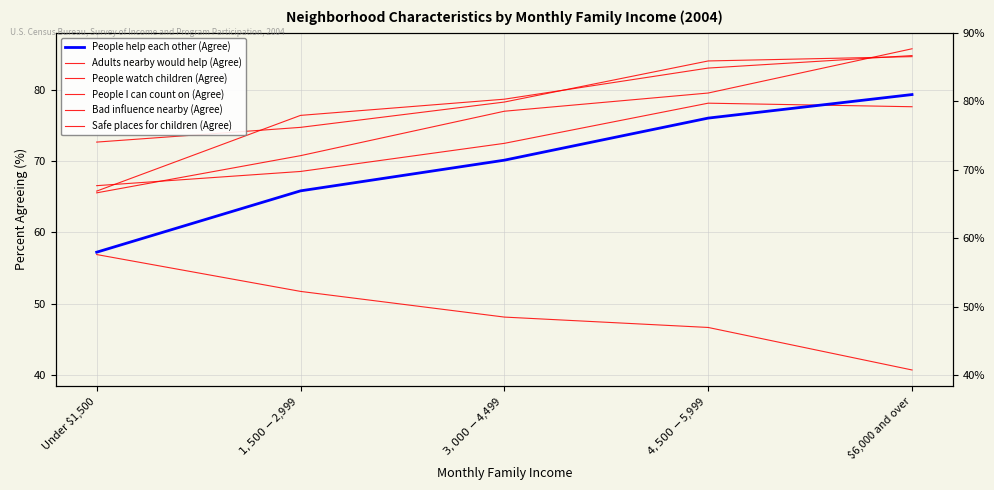

Which series changed the most between Under $1,500 and $4,500-$5,999?

People help each other (Agree)